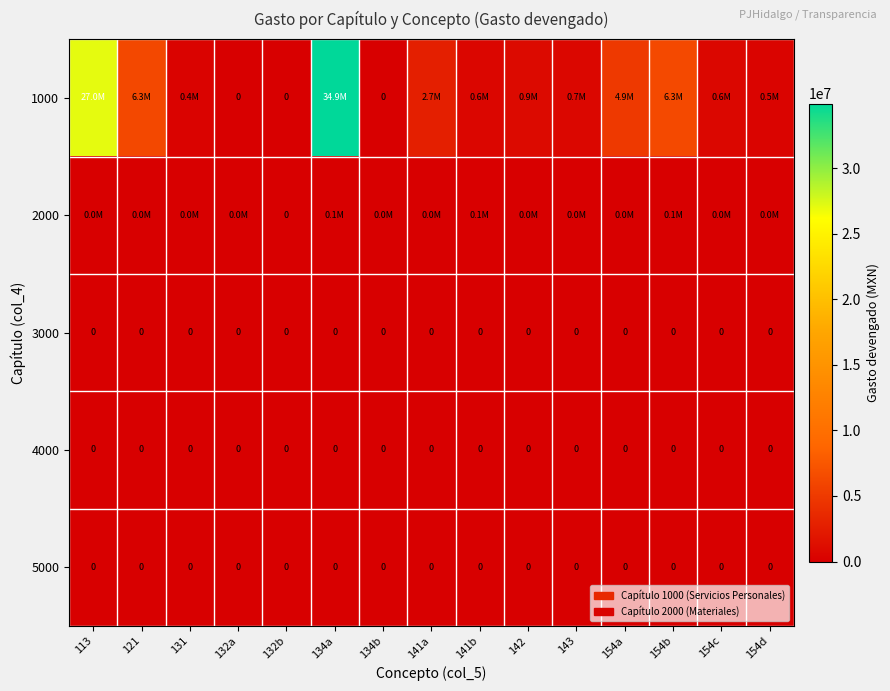

At 141b, list the series in order from largest to smallest.

1000, 2000, 3000, 4000, 5000